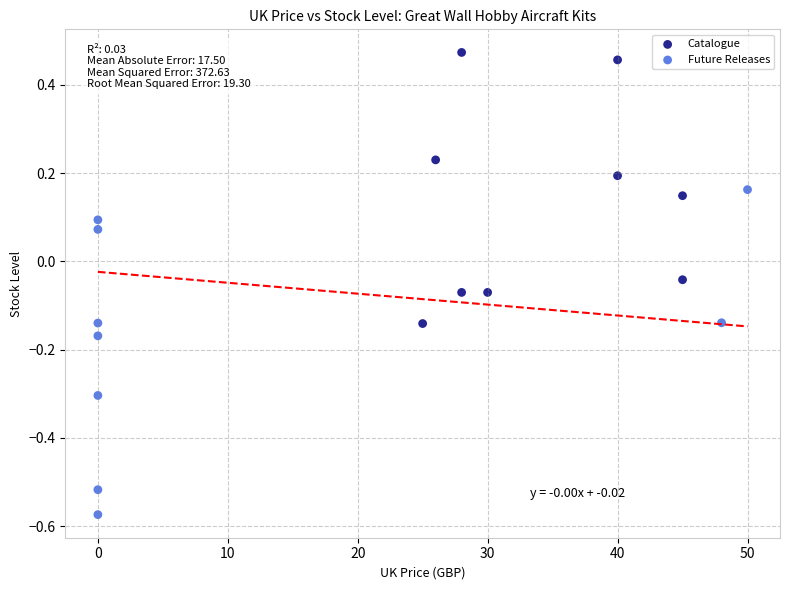

Which series reaches the minimum Y coordinate?

Future Releases